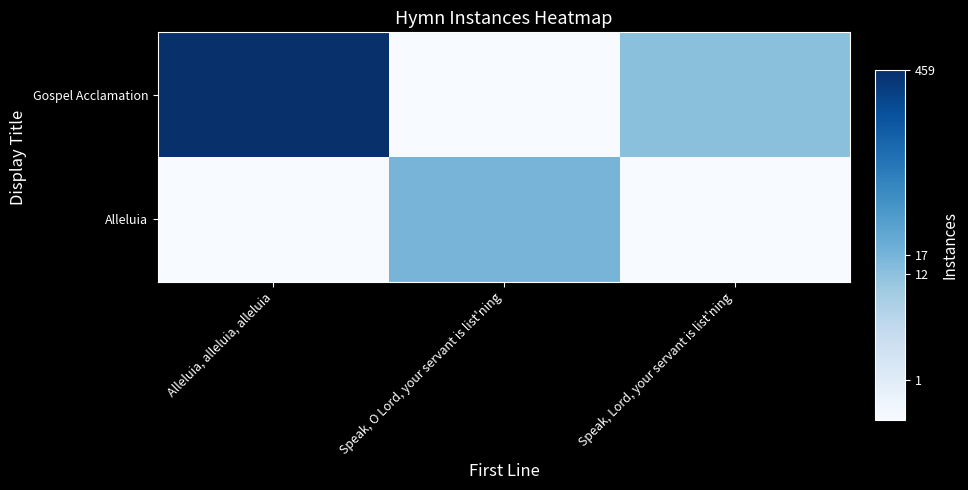

What is the total value across all series at Speak, Lord, your servant is list'ning?

3.7